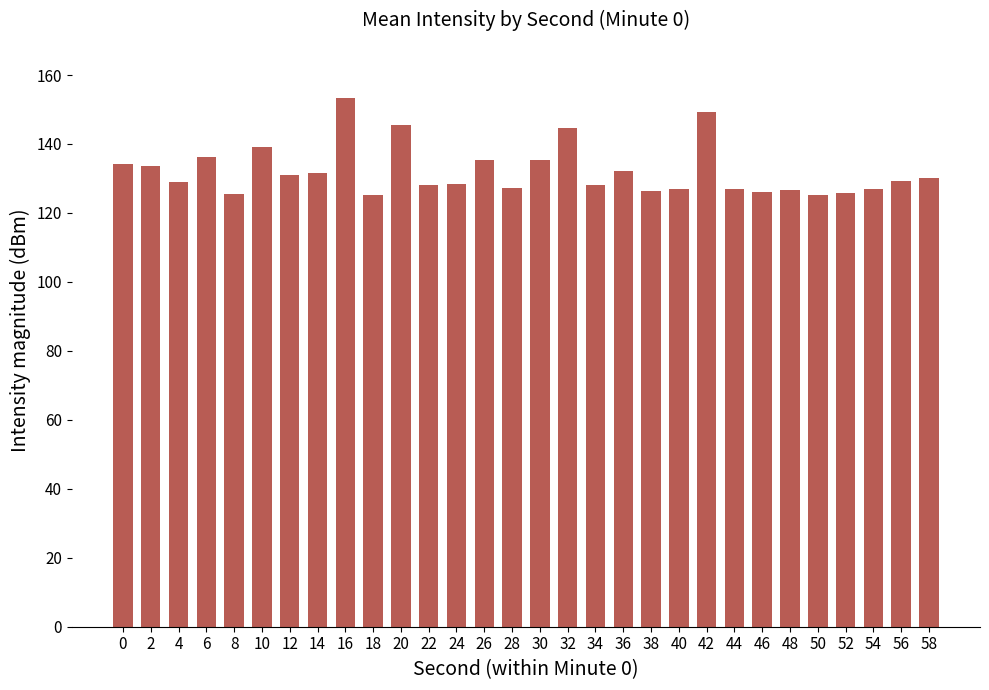

How many distinct data groups are displayed?

1